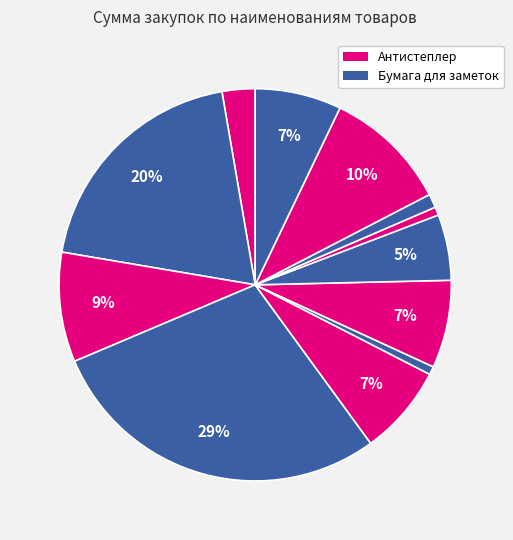

How many segments does this pie chart have?

12